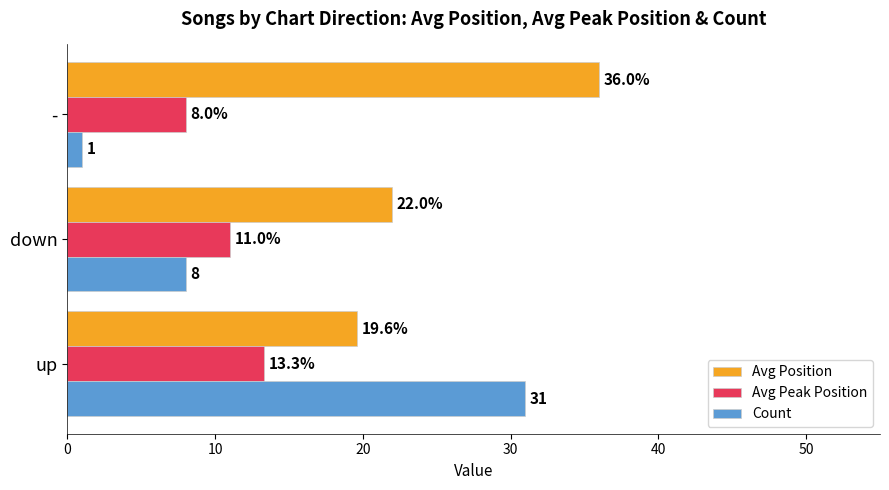

Rank the series by their maximum value, from lowest to highest.

Avg Peak Position, Count, Avg Position